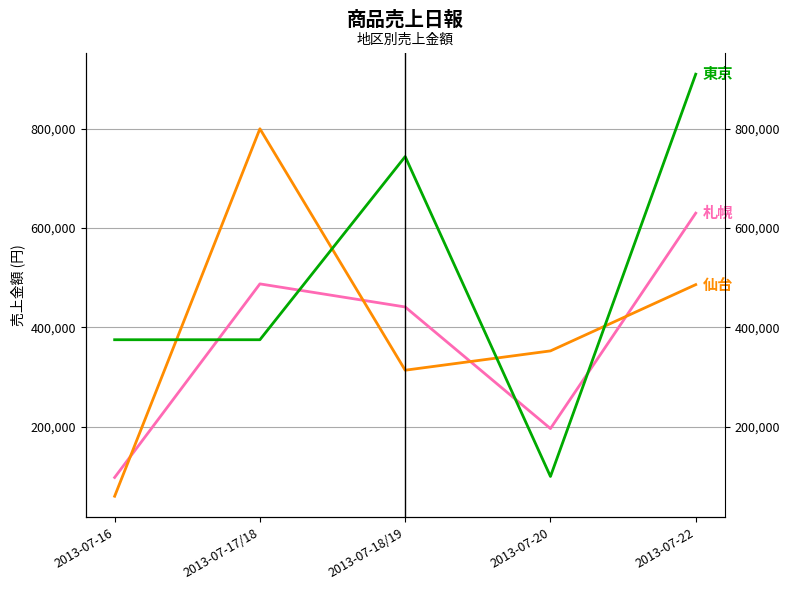

How many interior local peaks does the 仙台 series have?

1